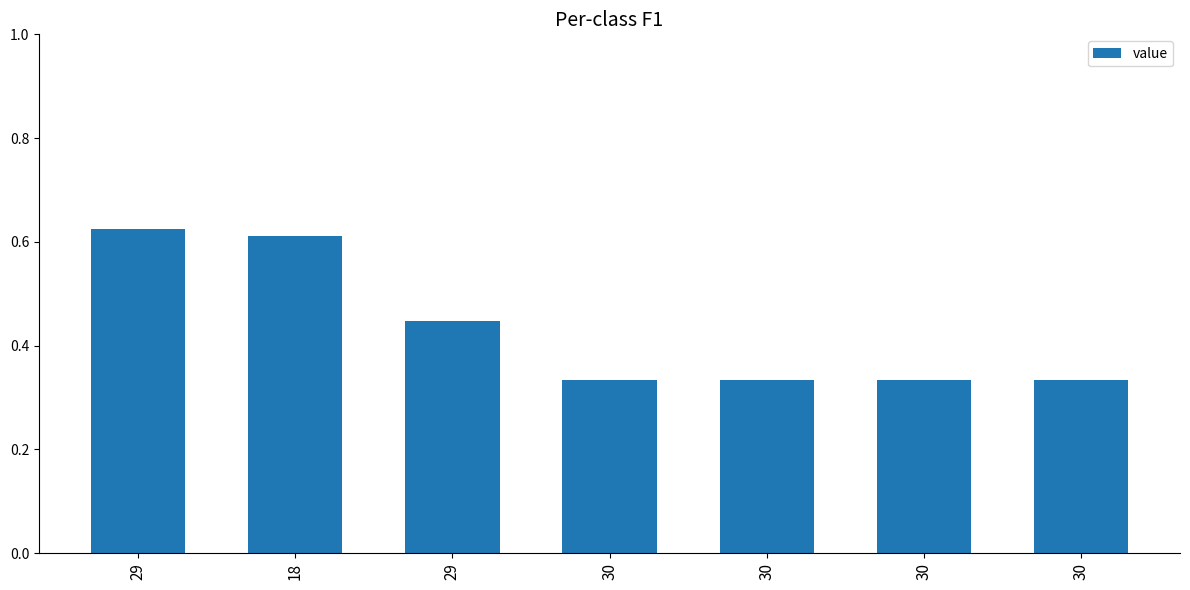

What is the difference between the maximum and minimum values?

0.3